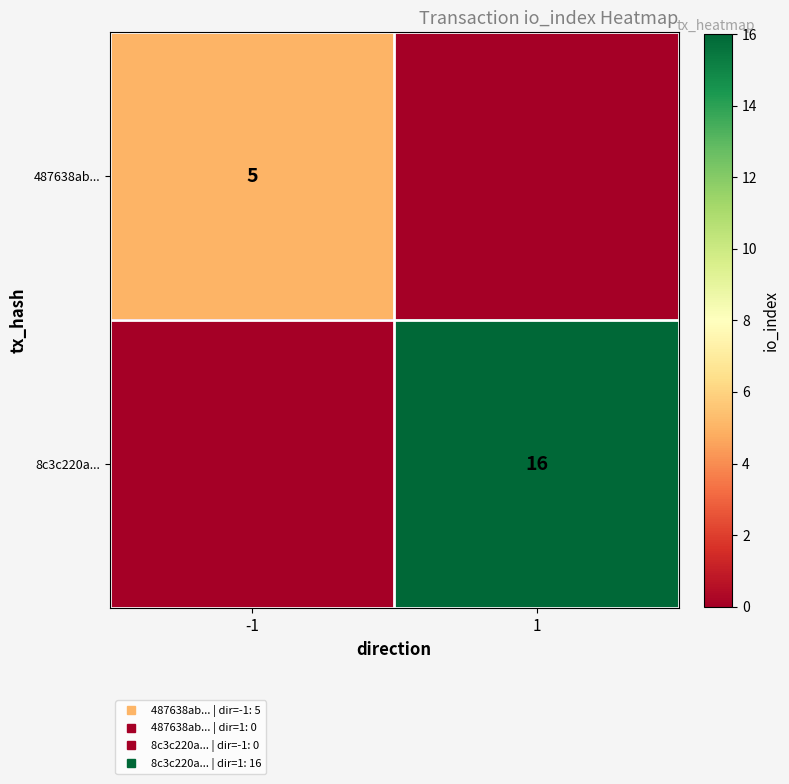

At 1, list the series in order from smallest to largest.

487638ab..., 8c3c220a...